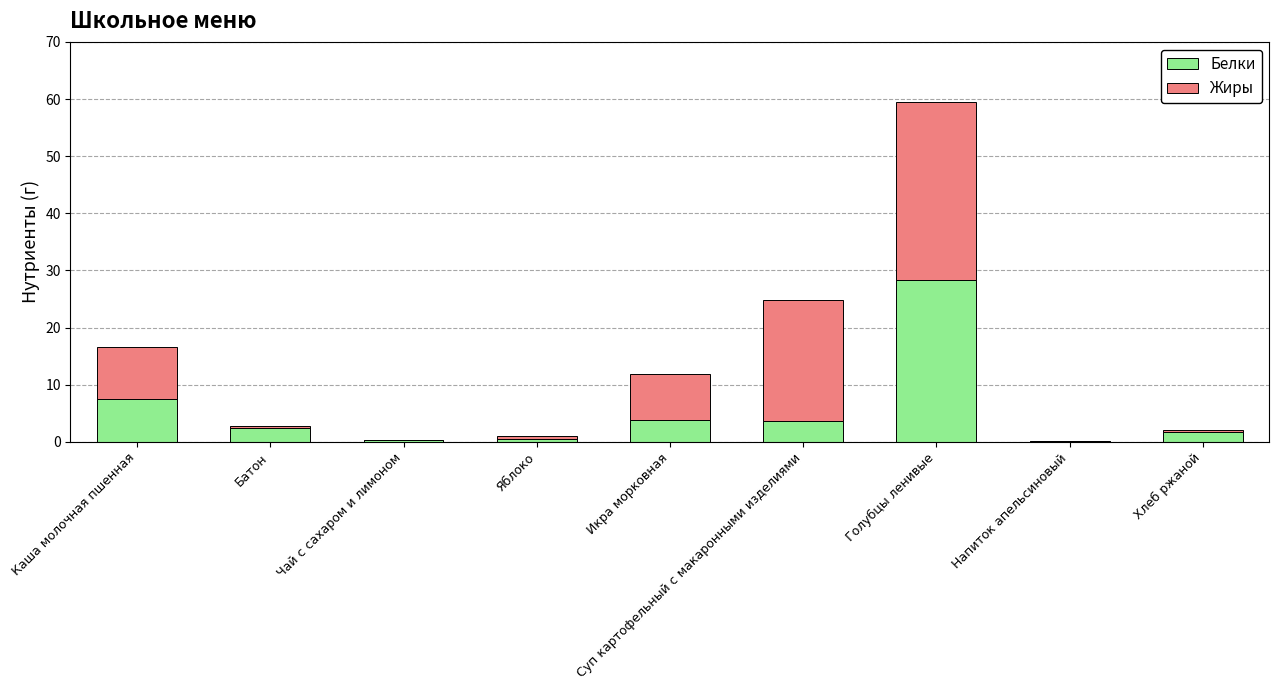

At which category is the sum across all series the highest?

Голубцы ленивые